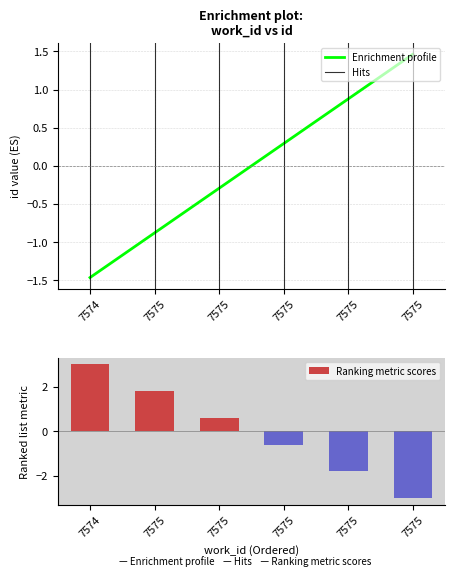

Are the bars grouped side by side (vs. stacked)?

No